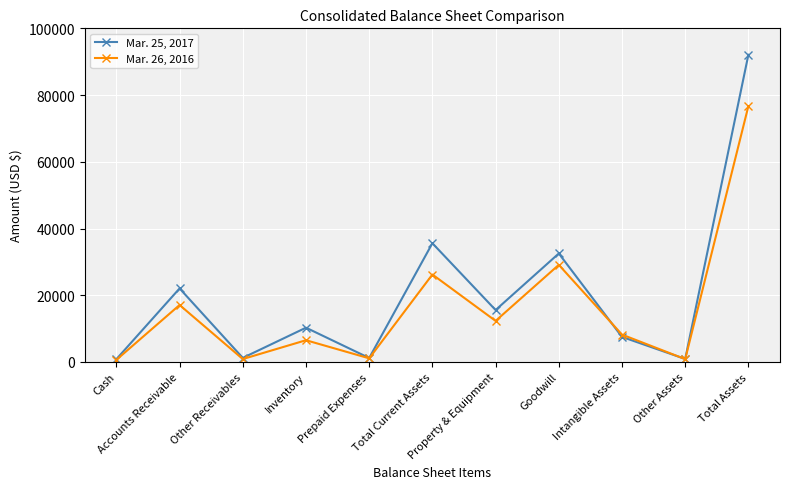

Which series has the widest spread of values?

Mar. 25, 2017